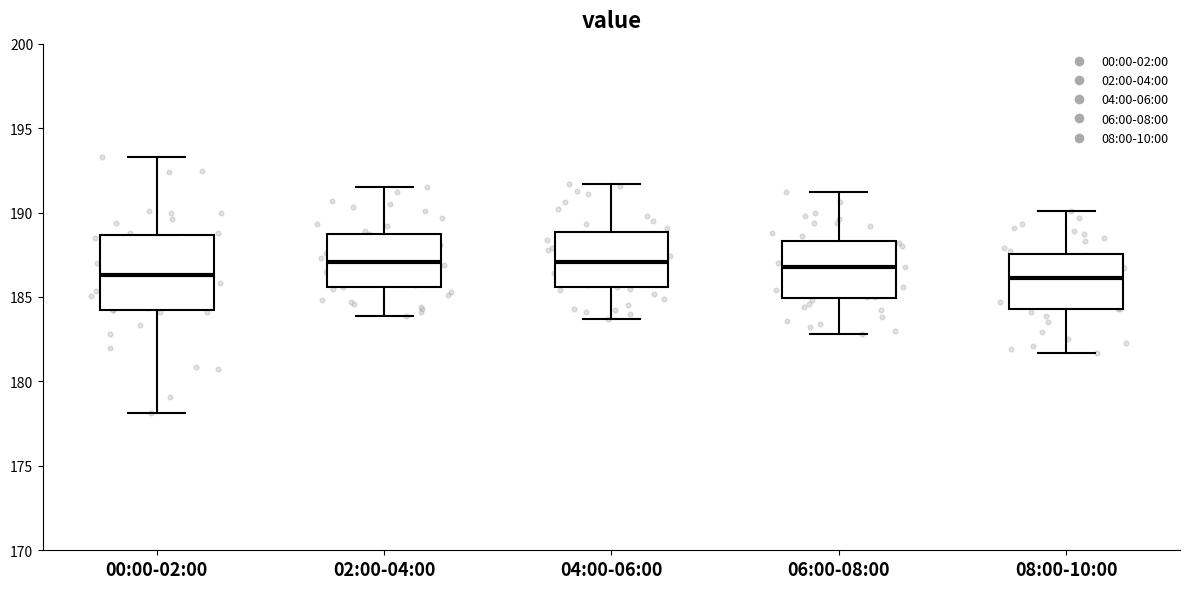

Where is the upper edge of the box for 08:00-10:00 on the y-axis? The values are not printed on the chart, so give them approximately, as read against the axis.

187.5